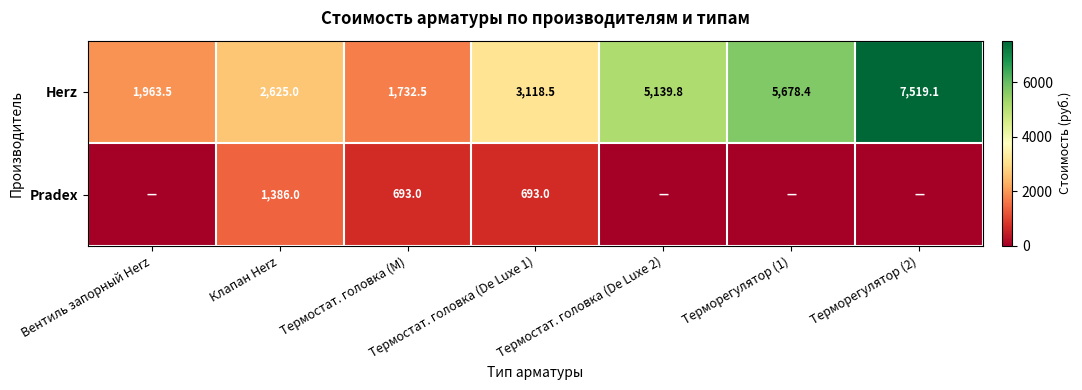

What is the highest value of the Herz series?

7519.1